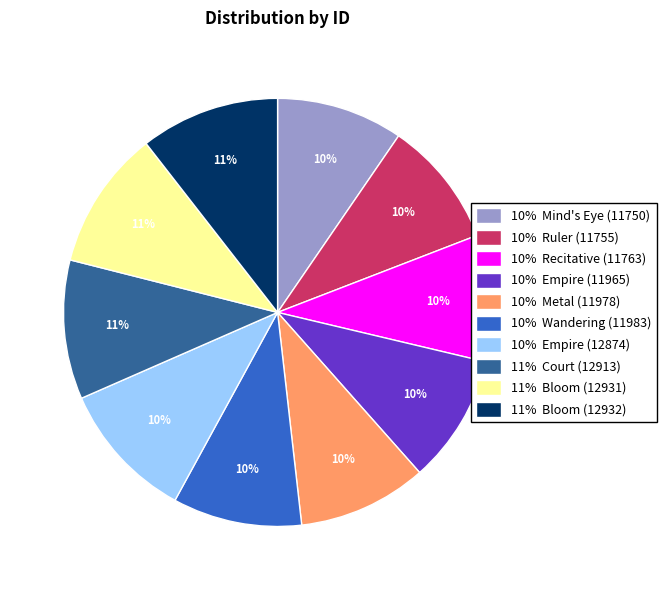

How many slices are in this pie chart?

10